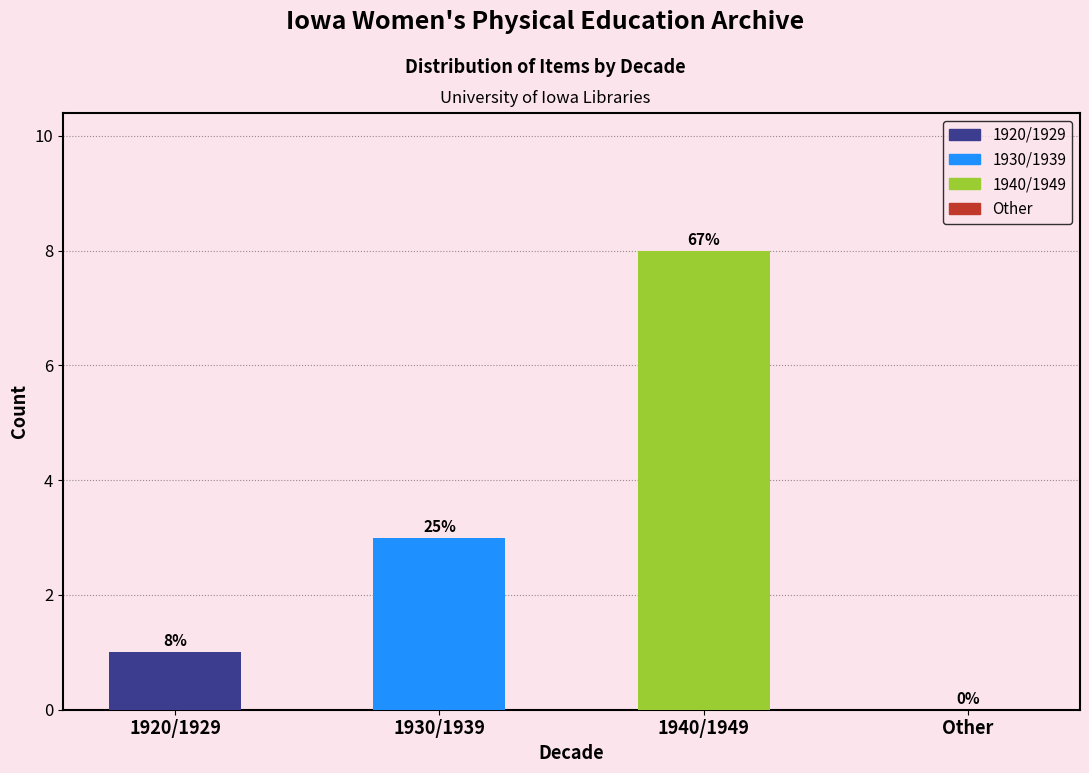

Count the values in the range 1 to 8.

3